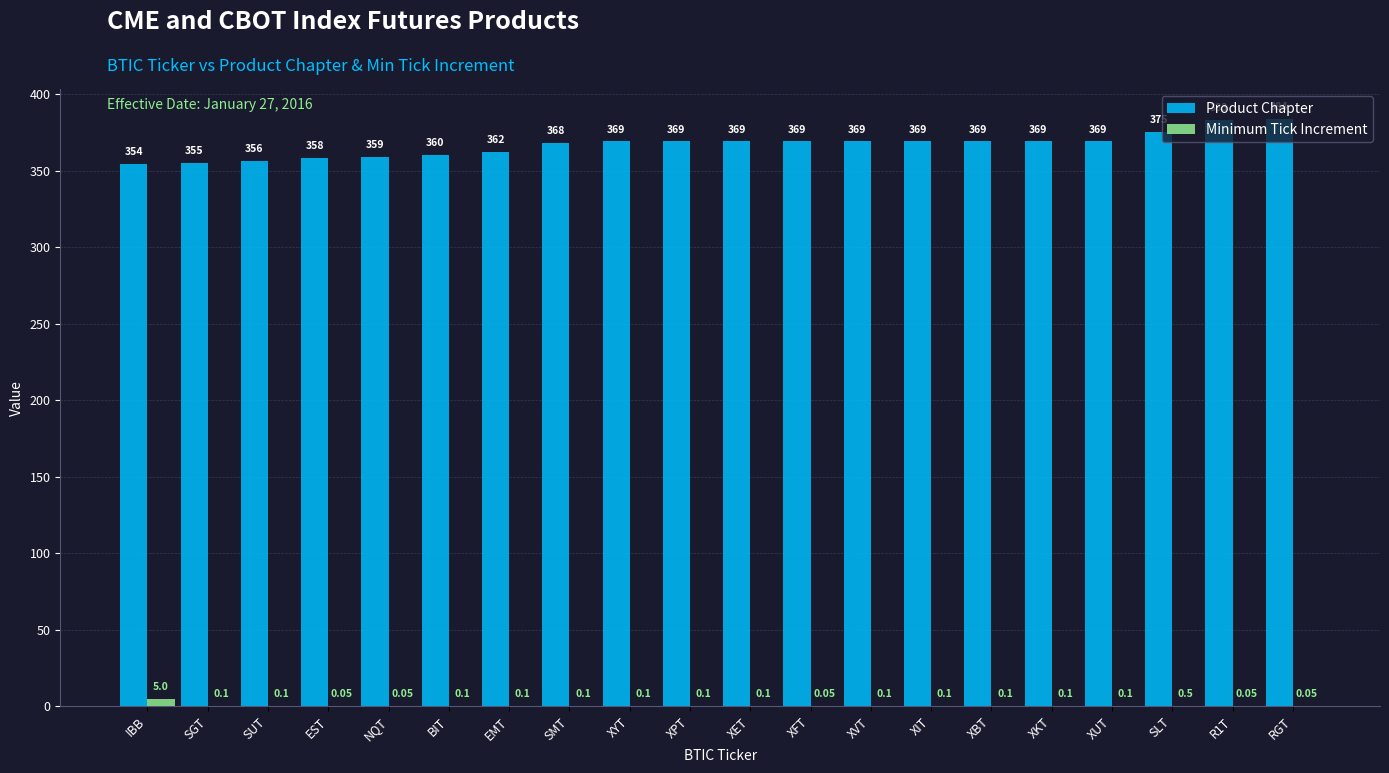

Count the number of categories in the chart.

20